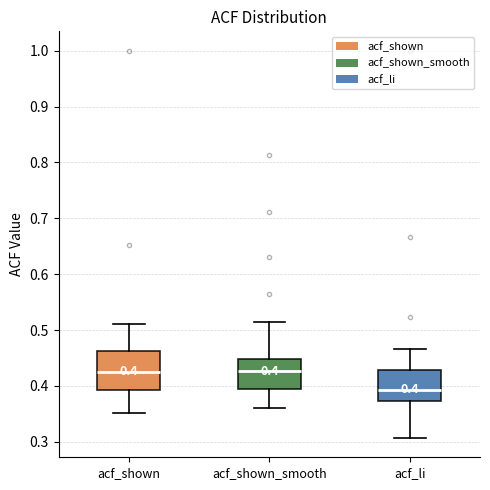

Which box has the lowest median line?

acf_li